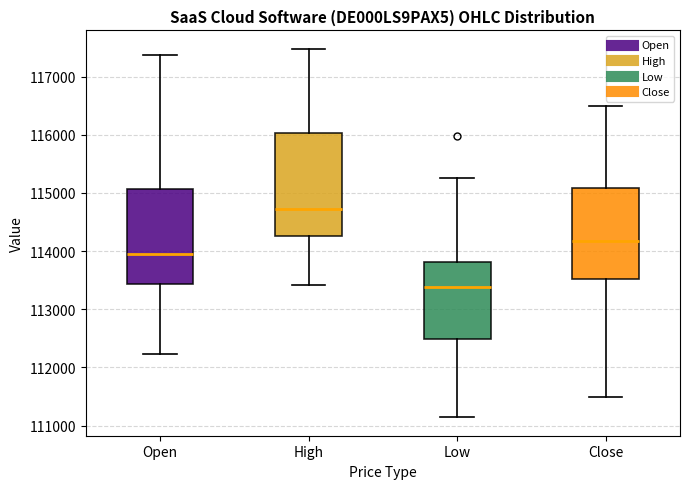

Which box's median line is the highest?

High